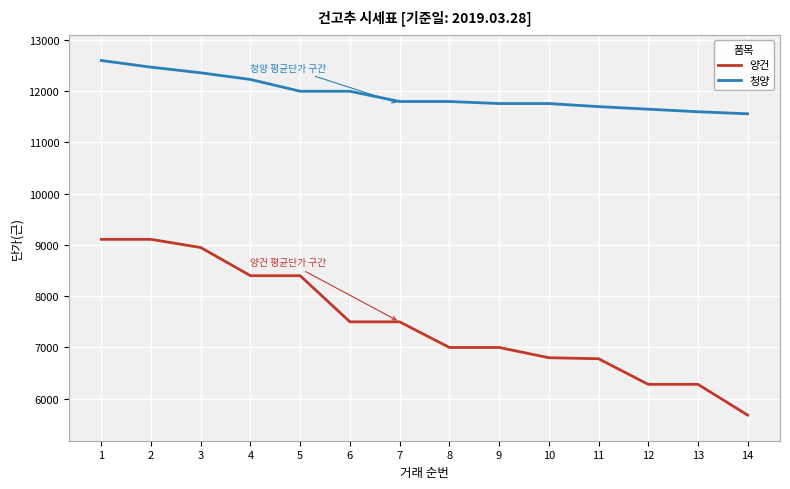

True or false: 청양 has a value of 5731 at 9.

False